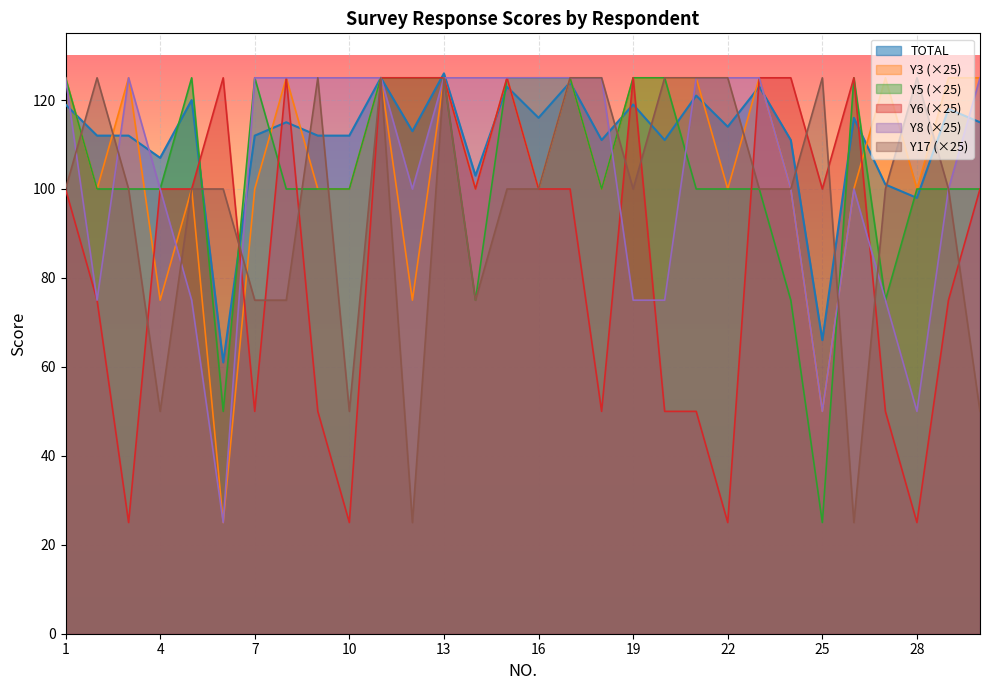

What is the total value across all series at 1?

694